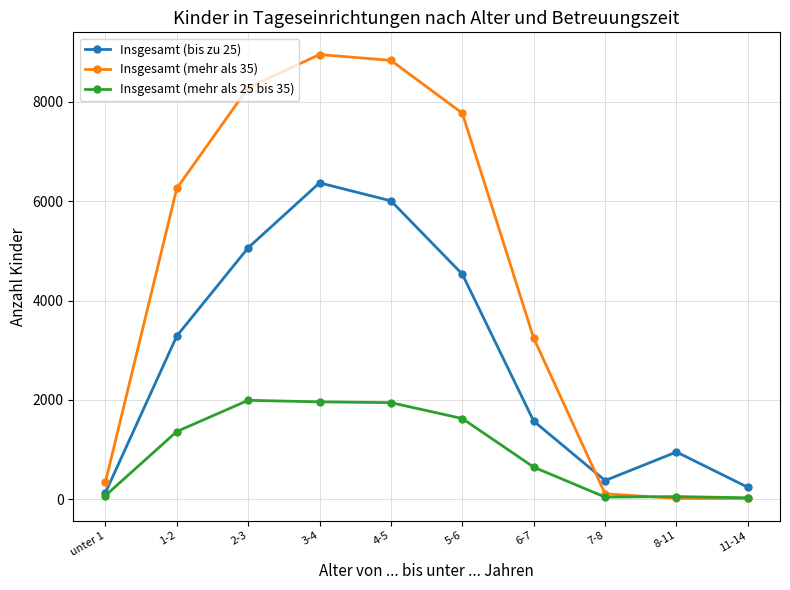

What is the value of the Insgesamt (mehr als 35) point at the 2nd from the left?

6257